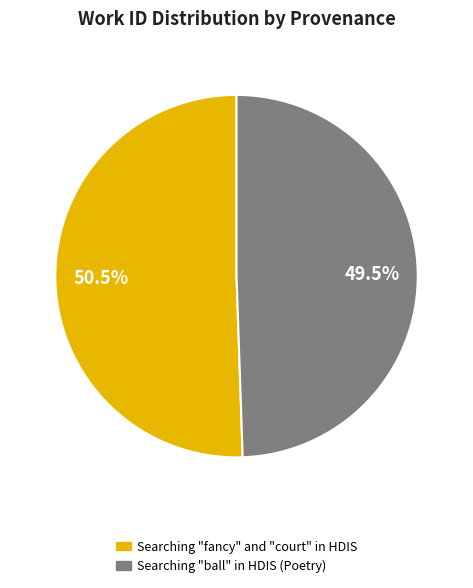

Which category has the biggest portion of the pie?

Searching "fancy" and "court" in HDIS